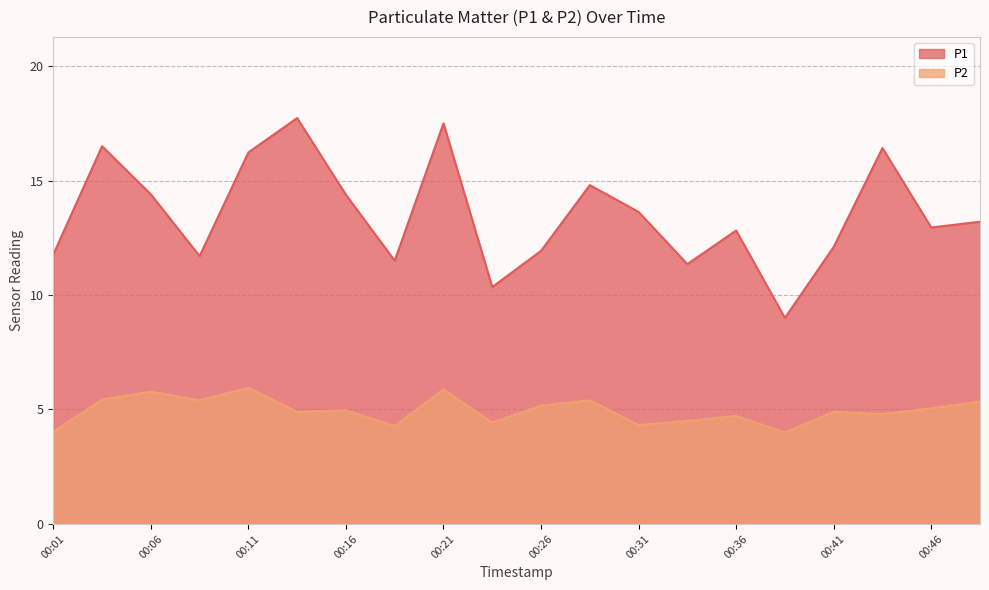

Reading left to right, transcribe all the data shown in this chart.

P1: 11.8	16.5	14.4	11.7	16.2	17.7	14.4	11.5	17.5	10.3	11.9	14.8	13.6	11.3	12.8	9.0	12.1	16.4	12.9	13.2
P2: 4.0	5.4	5.8	5.4	6.0	4.9	5.0	4.3	5.9	4.4	5.2	5.4	4.3	4.5	4.7	4.0	4.9	4.8	5.0	5.3